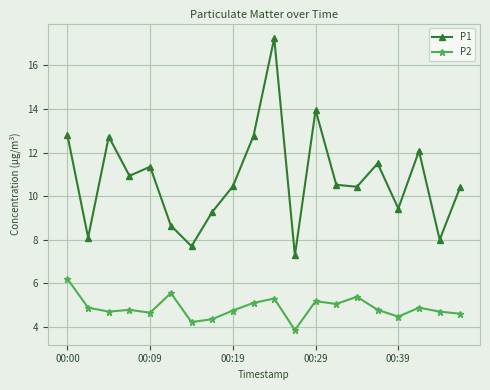

Does the chart display data point markers on the line(s)?

Yes